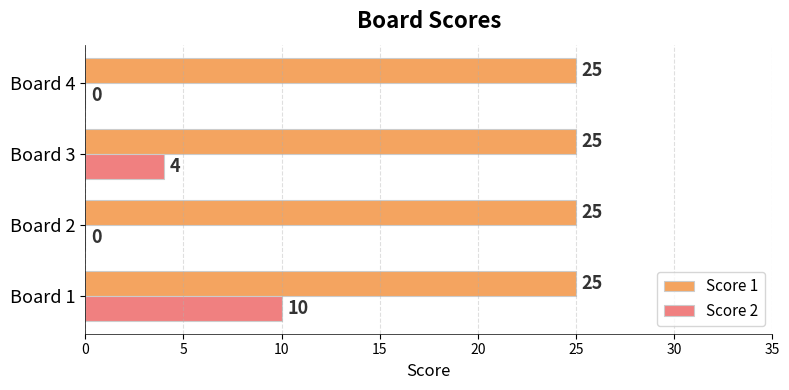

At which category is the sum across all series the highest?

Board 1